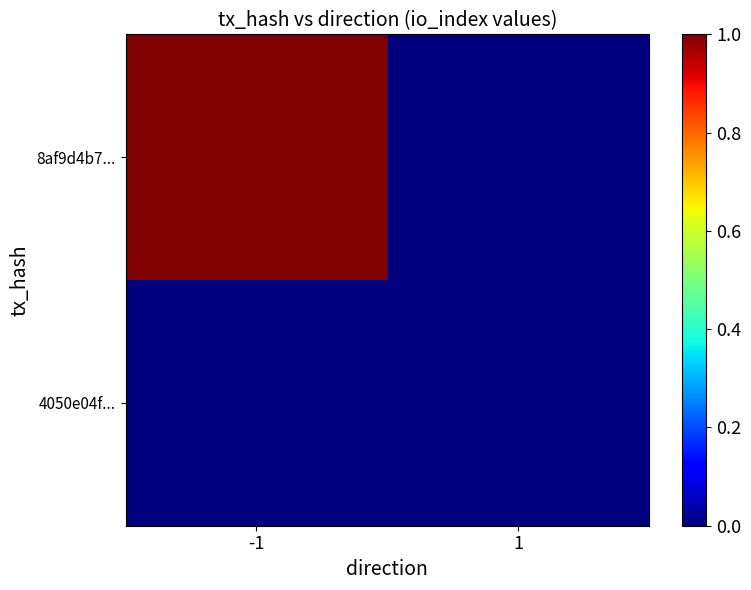

Reading left to right, what are all the values shown in this chart?

8af9d4b7...: -1=1	1=0
4050e04f...: -1=0	1=0